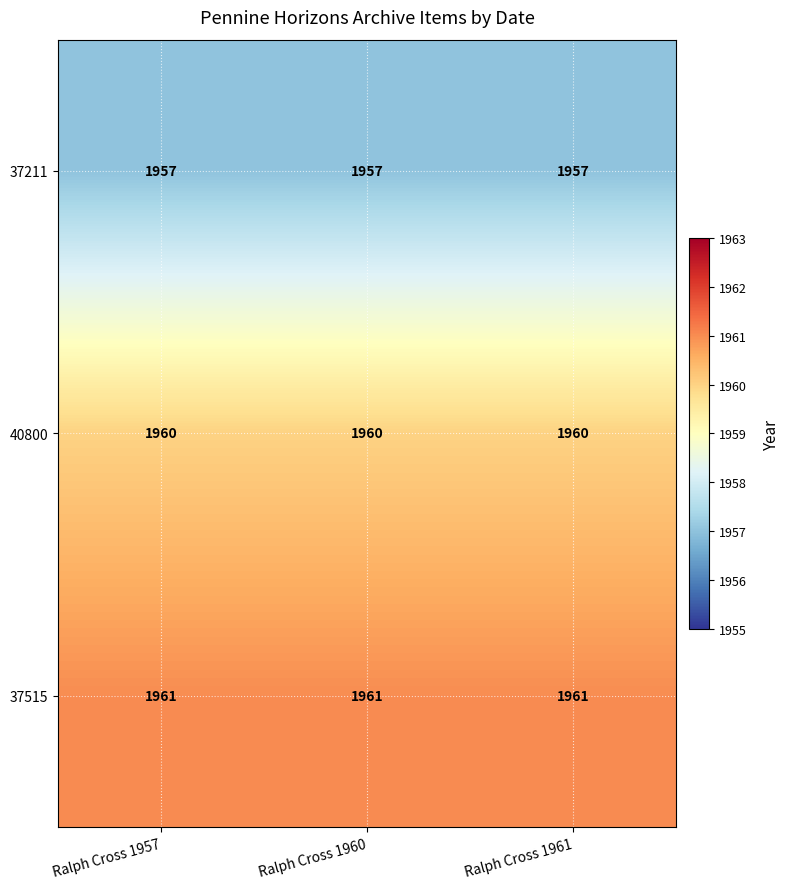

Read the 37211 value at Ralph Cross 1961.

1957